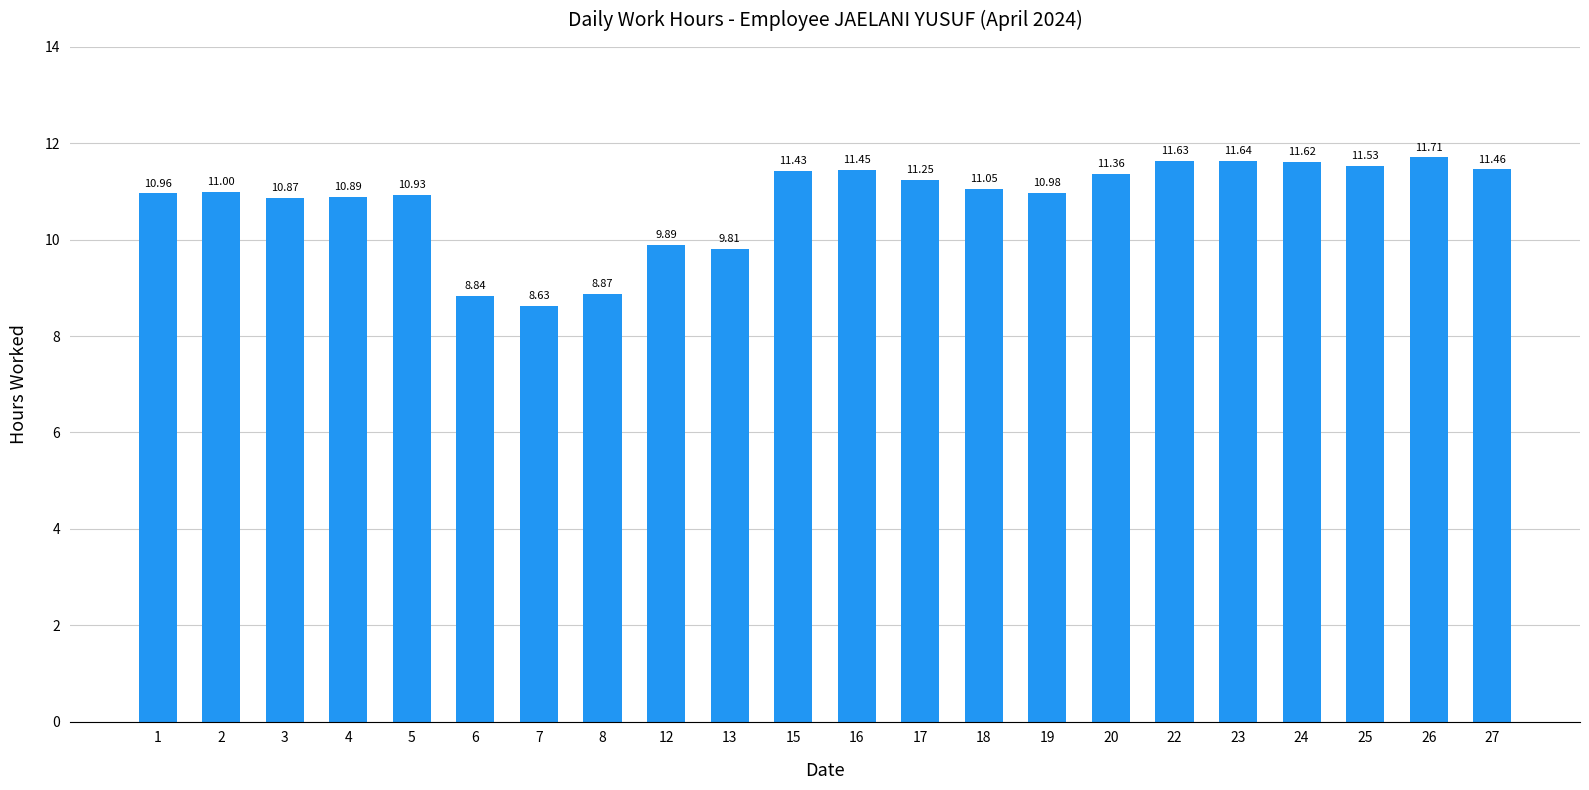

What is the difference between the values at 19 and 13?

1.2